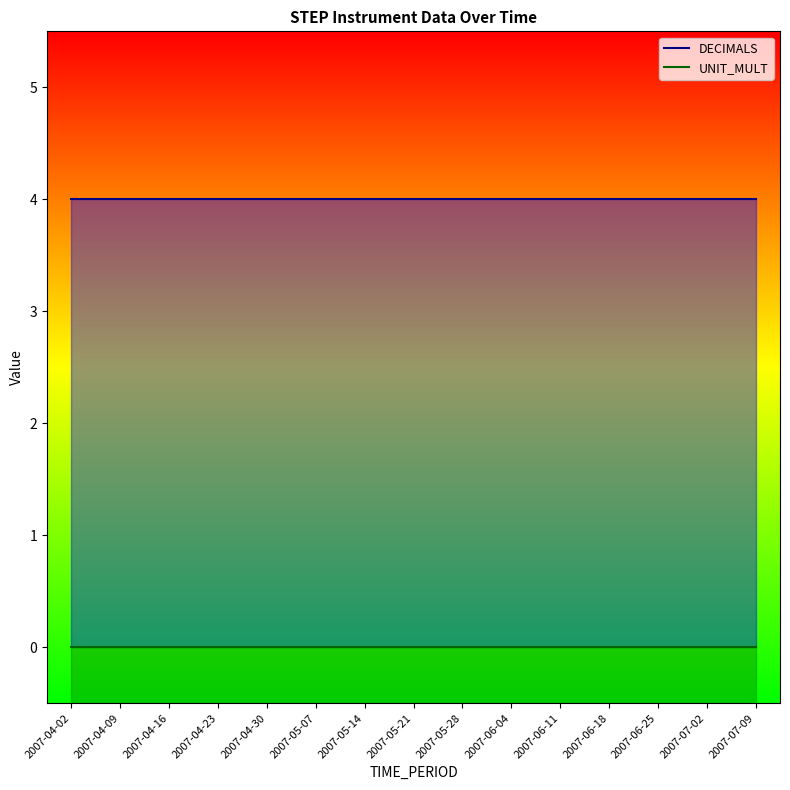

Which label corresponds to the largest value in the chart?

2007-04-02